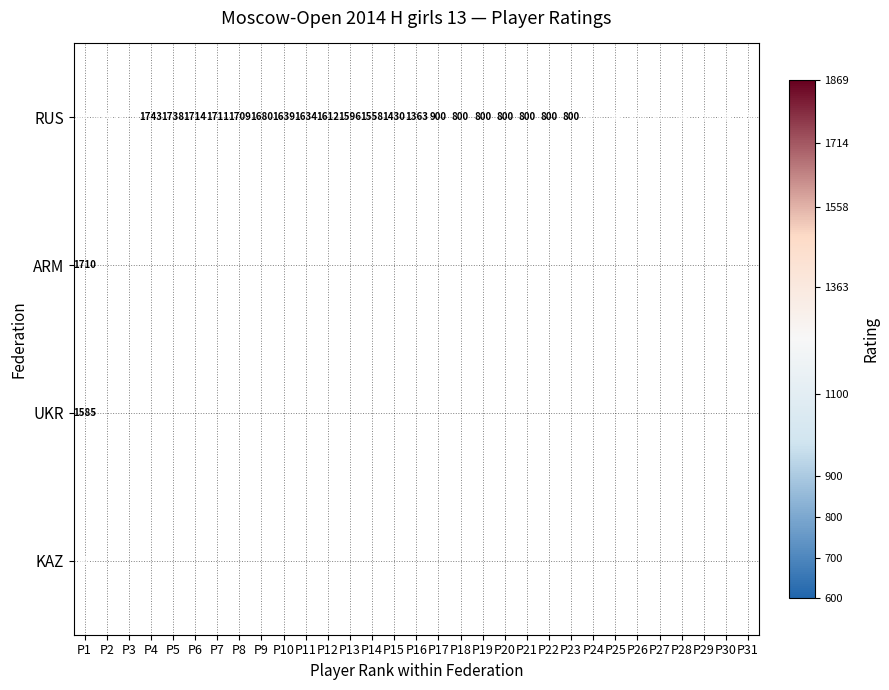

At which category is the sum across all series the highest?

P1